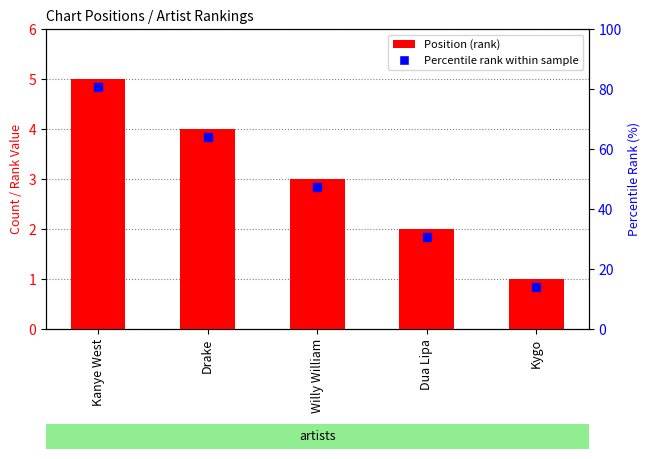

List the labels in order of value, smallest first.

Kygo, Dua Lipa, Willy William, Drake, Kanye West